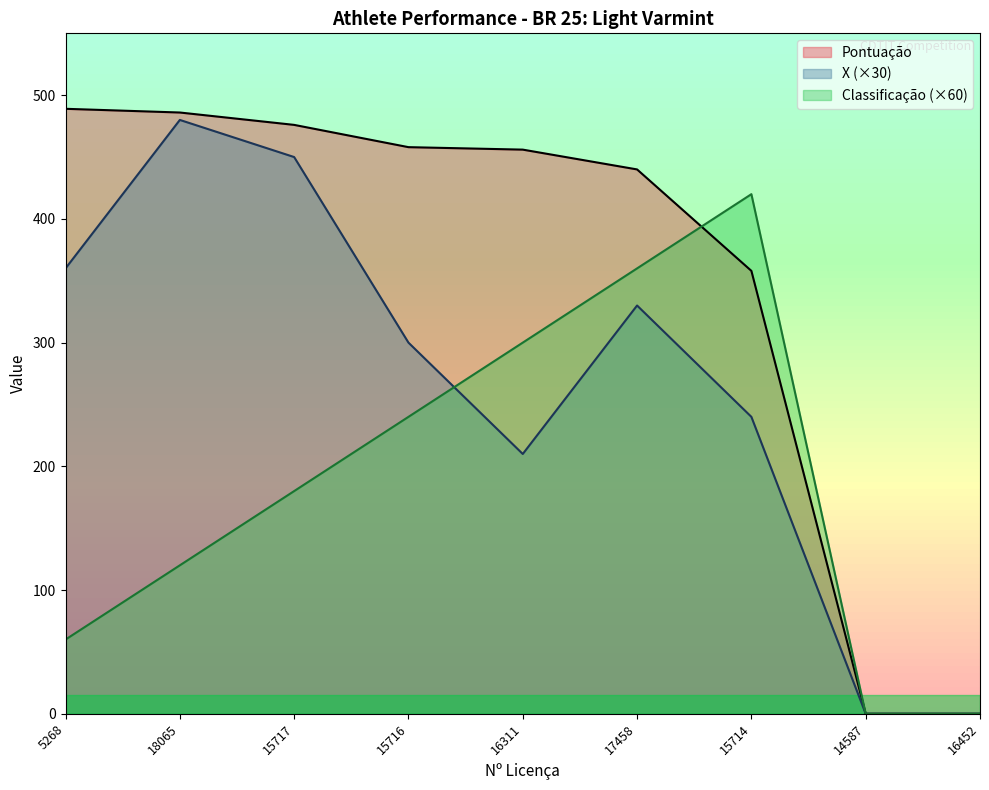

Does the chart have visible grid lines?

No